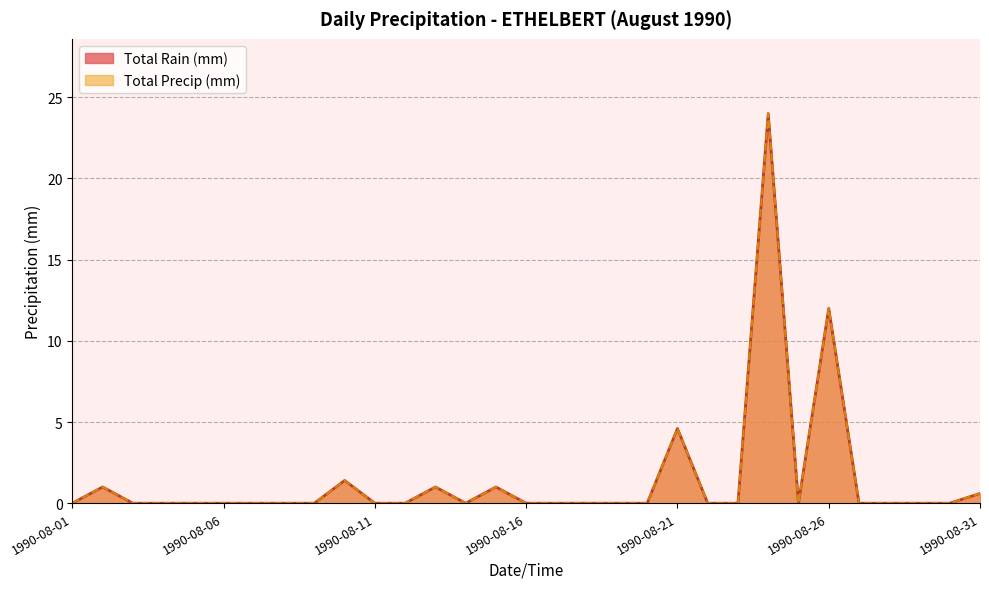

What is the difference between the maximum and second lowest values in the Total Rain (mm) series?

24.0